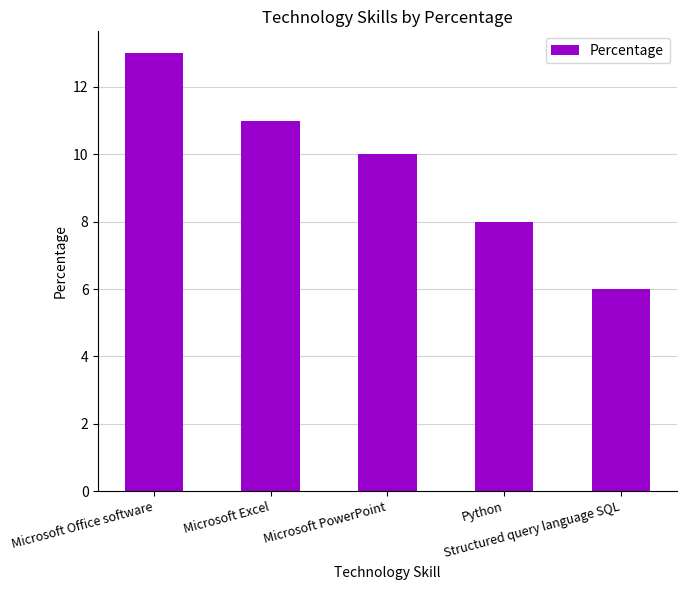

At which category does the chart reach its minimum across all series?

Structured query language SQL